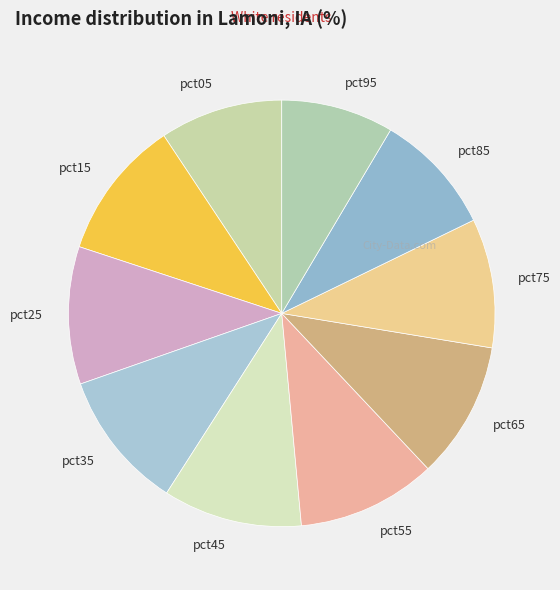

Combined, do pct75 and pct85 account for over 50%?

No